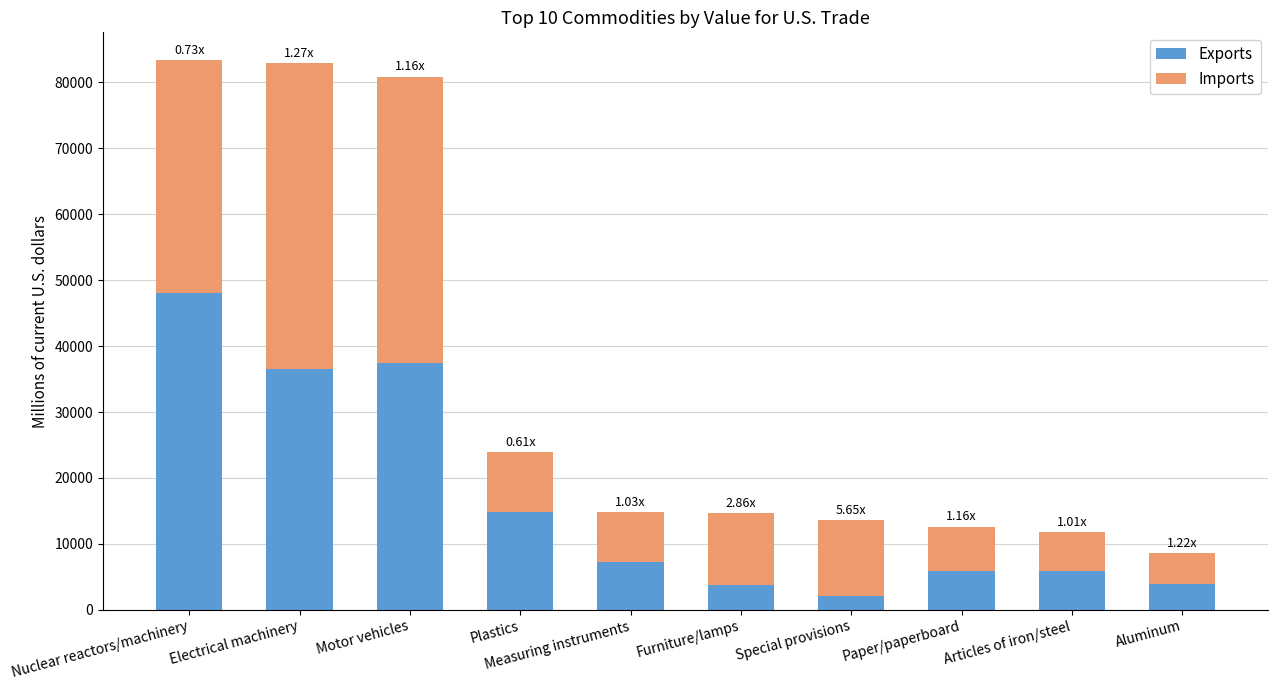

At which label does Exports reach its peak?

Nuclear reactors/machinery